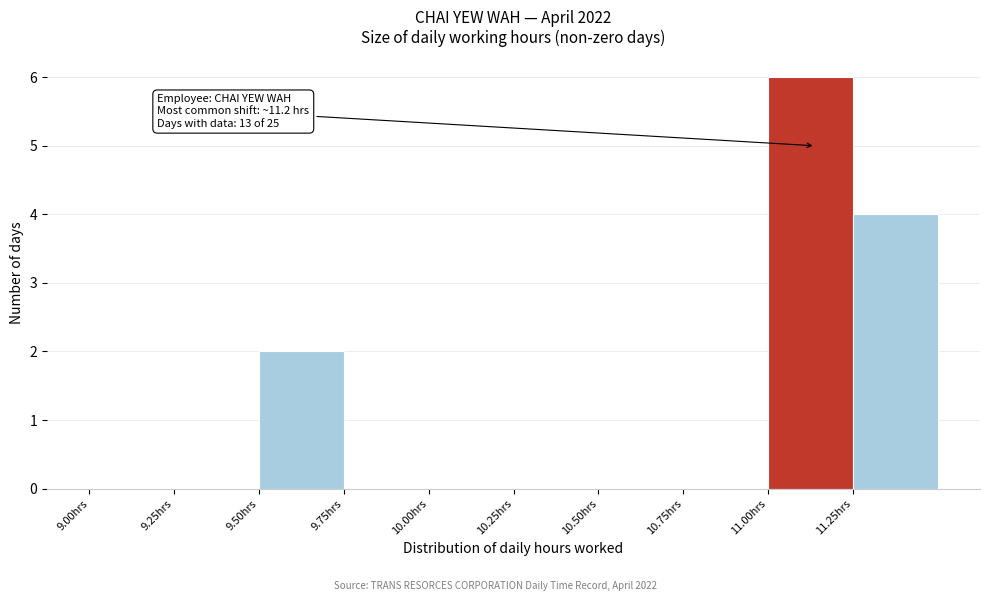

Over which range of the x-axis is the bar tallest?

11.00 to 11.25